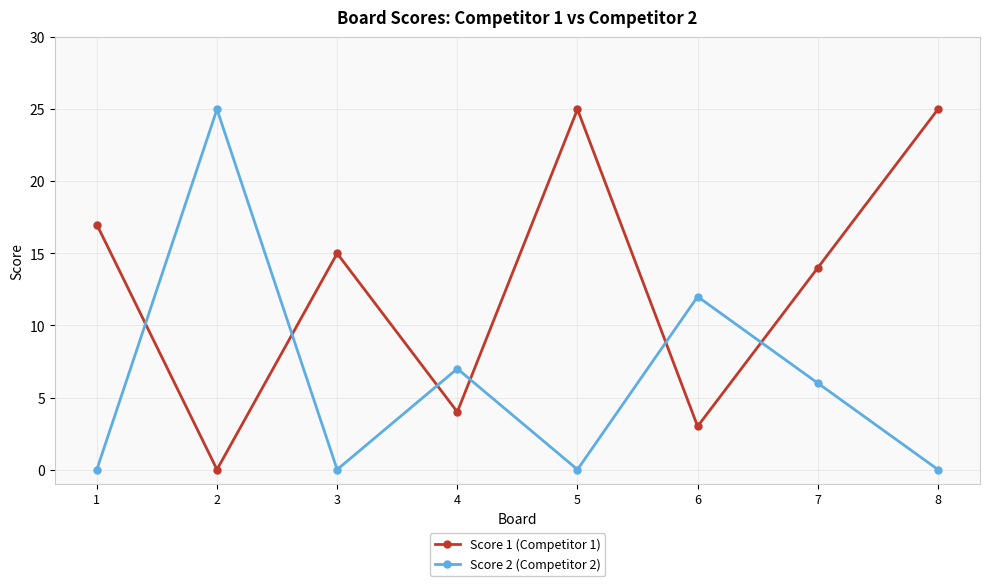

Reading left to right, what are all the values shown in this chart?

Score 1 (Competitor 1): 17	0	15	4	25	3	14	25
Score 2 (Competitor 2): 0	25	0	7	0	12	6	0